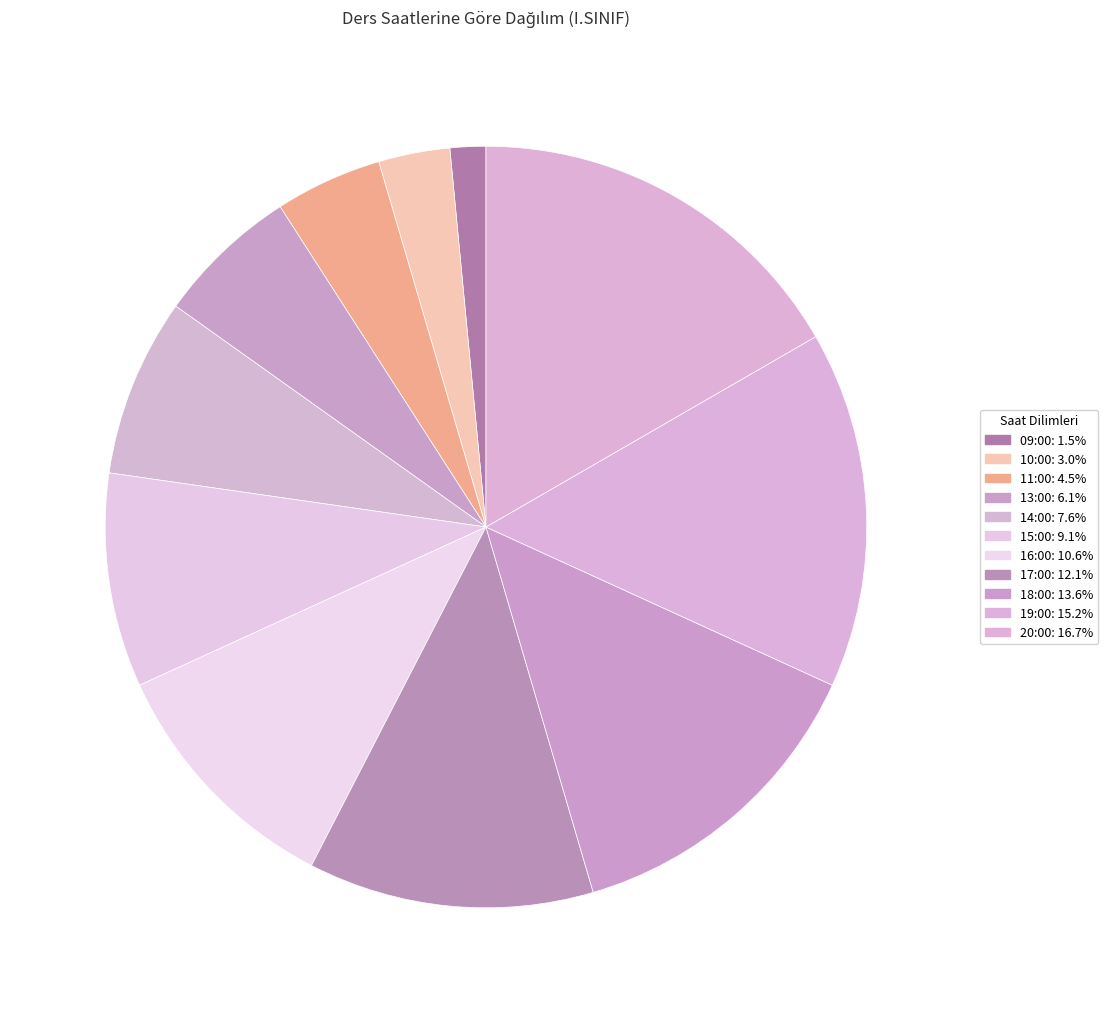

How many slices are in this pie chart?

11